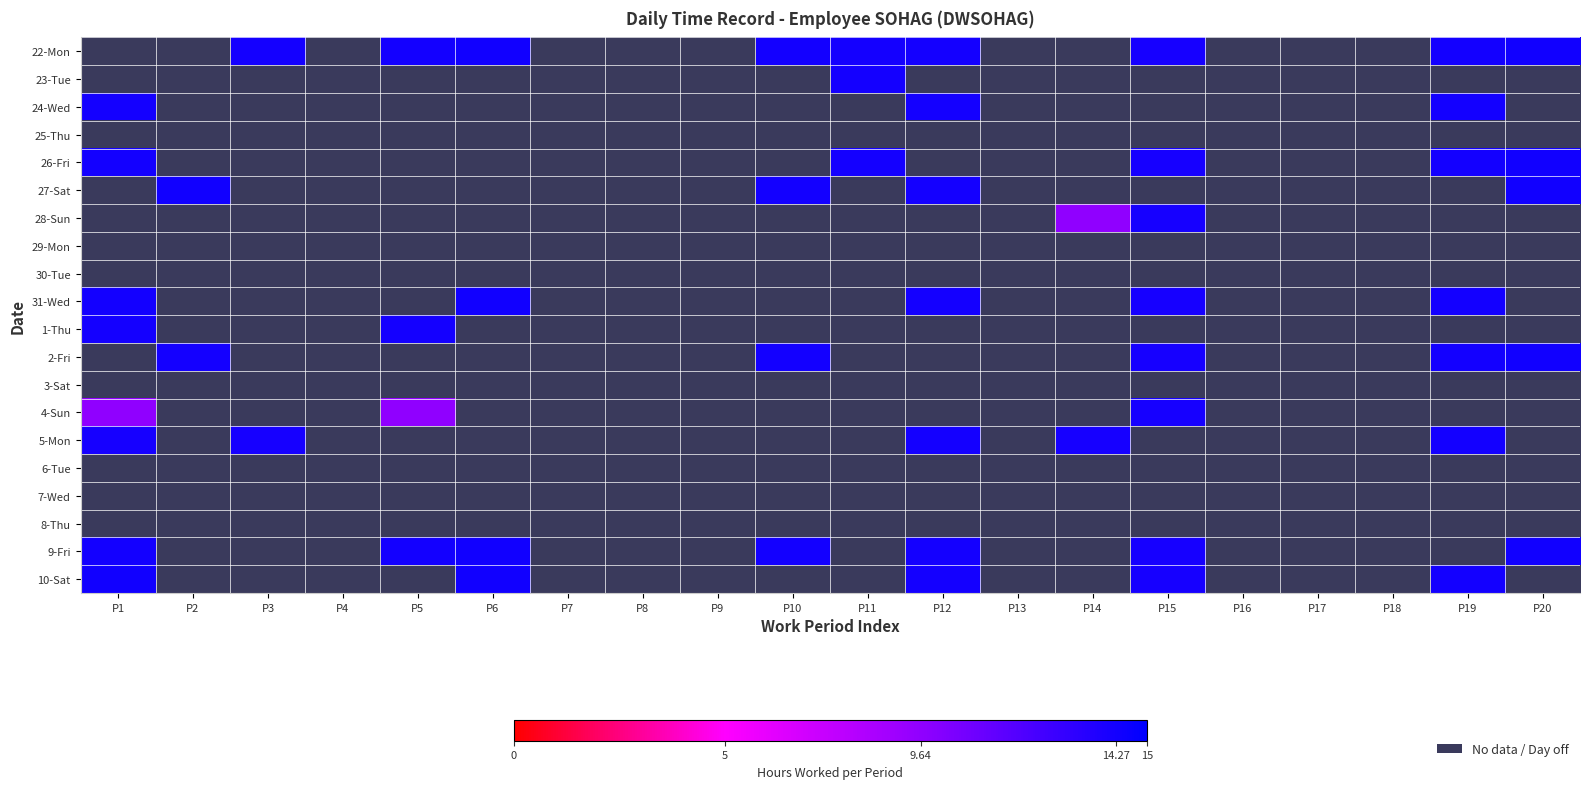

Which label corresponds to the largest value in the chart?

P6